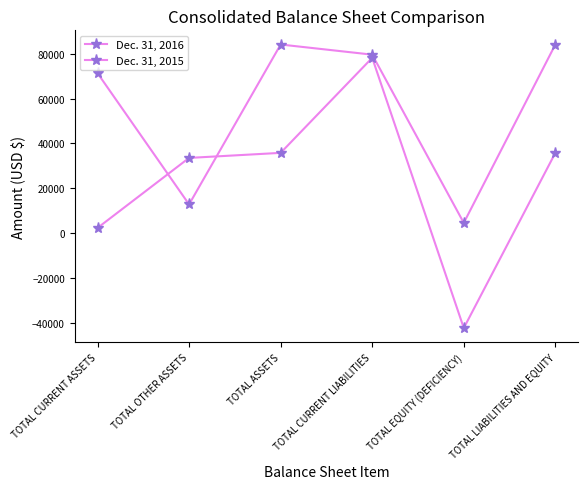

The Dec. 31, 2016 series shows 52217 at TOTAL CURRENT LIABILITIES. True or false?

False